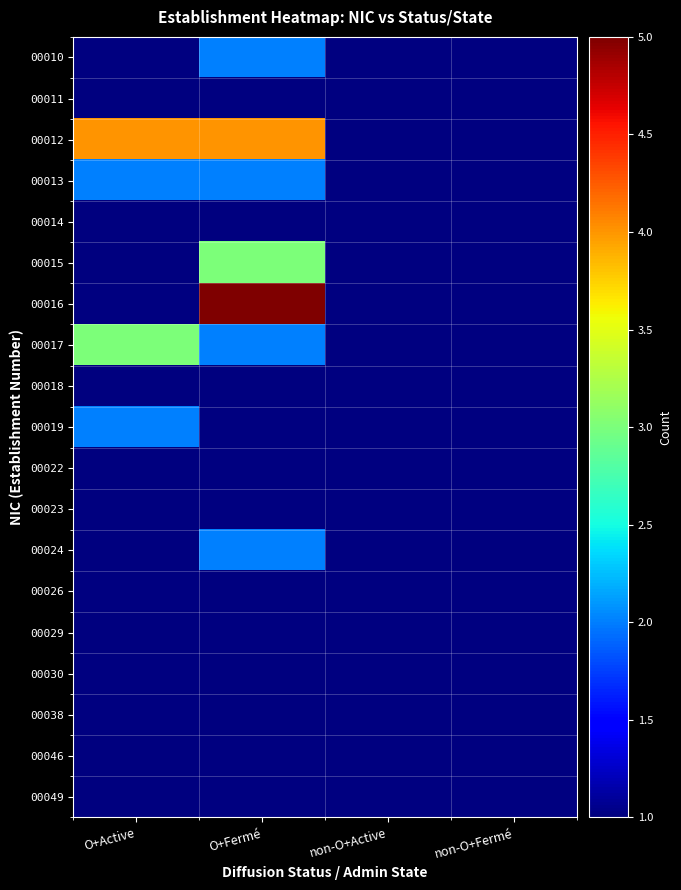

How many series are shown in this chart?

19